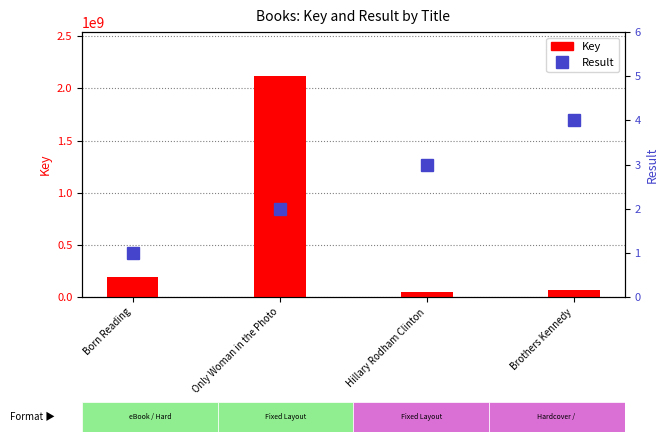

Reading right to left, list all the values displayed in this chart.

Key: 64188090	47644561	2116928781	189757920
Result: 4	3	2	1